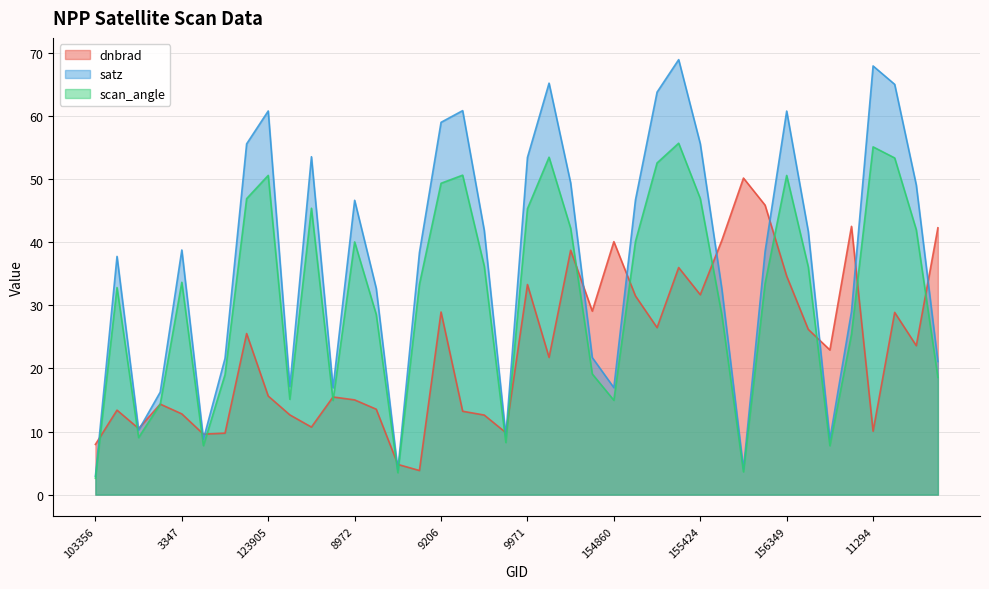

Reading right to left, what are all the values shown in this chart?

dnbrad: 170032=42.3	169852=23.6	169669=28.9	11294=10.1	169301=42.5	169122=22.9	156528=26.2	156349=34.6	10358=45.9	155794=50.2	155612=40.3	155424=31.7	155242=36.0	10205=26.5	10169=31.5	154860=40.1	154660=29.1	154463=38.7	154271=21.7	9971=33.3	150900=9.8	150715=12.6	150533=13.2	9206=28.9	150147=3.8	149961=4.8	149773=13.5	8972=15.0	148995=15.5	8126=10.7	139605=12.6	123905=15.6	123011=25.5	122288=9.7	115848=9.6	3347=12.8	108307=14.3	103956=10.5	854=13.4	103356=8.0
satz: 170032=21.1	169852=49.1	169669=65.0	11294=67.9	169301=29.0	169122=8.8	156528=41.7	156349=60.8	10358=38.5	155794=4.1	155612=32.6	155424=55.6	155242=68.9	10205=63.8	10169=46.7	154860=17.0	154660=21.7	154463=49.4	154271=65.2	9971=53.4	150900=9.3	150715=41.9	150533=60.8	9206=59.0	150147=38.4	149961=3.9	149773=32.7	8972=46.6	148995=16.9	8126=53.5	139605=17.1	123905=60.8	123011=55.6	122288=21.6	115848=8.8	3347=38.8	108307=16.2	103956=10.2	854=37.7	103356=2.9
scan_angle: 170032=18.6	169852=42.0	169669=53.3	11294=55.1	169301=25.4	169122=7.8	156528=36.1	156349=50.6	10358=33.4	155794=3.6	155612=28.5	155424=46.9	155242=55.7	10205=52.6	10169=40.1	154860=15.0	154660=19.1	154463=42.2	154271=53.5	9971=45.3	150900=8.3	150715=36.2	150533=50.6	9206=49.3	150147=33.3	149961=3.5	149773=28.5	8972=40.0	148995=14.9	8126=45.4	139605=15.1	123905=50.6	123011=46.9	122288=19.0	115848=7.8	3347=33.6	108307=14.3	103956=9.0	854=32.8	103356=2.6